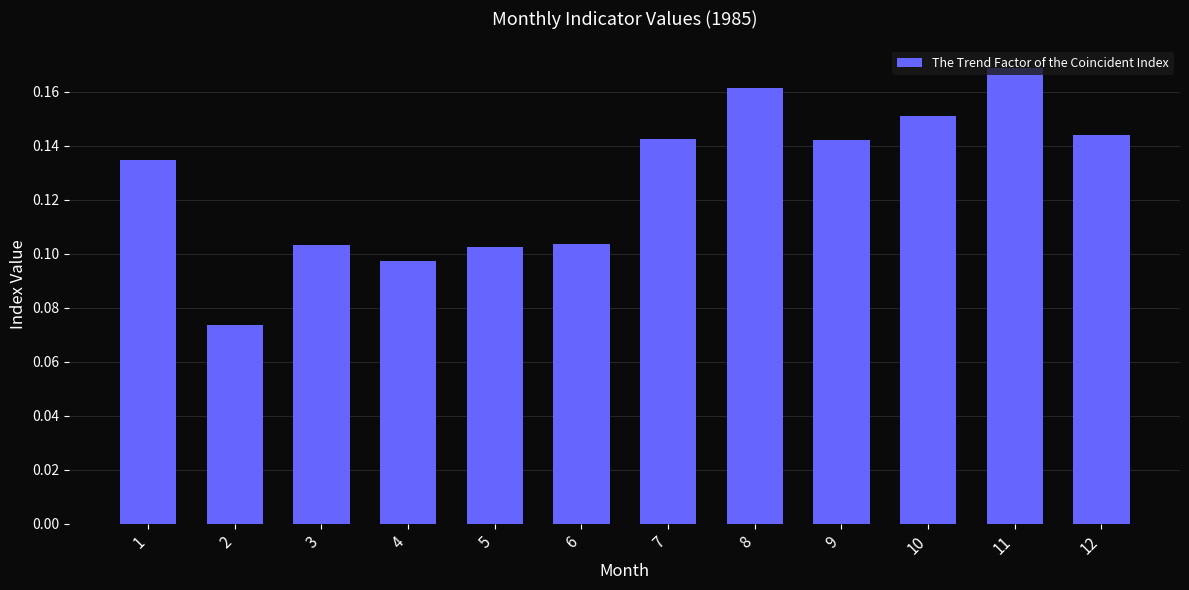

The value at 9 is 0.2. True or false?

False